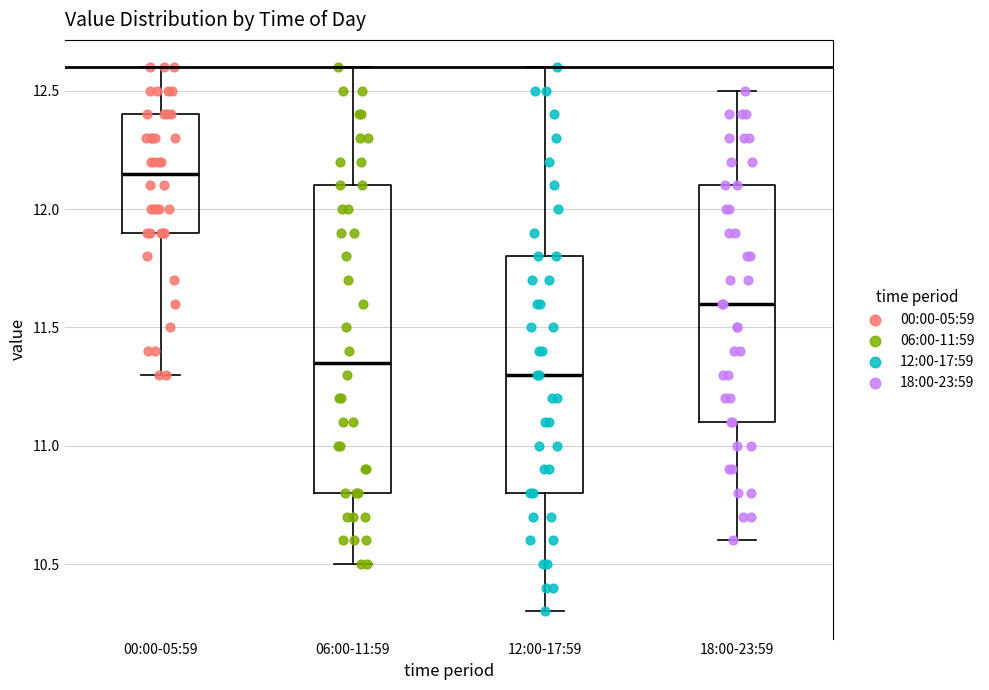

Which box is the tallest, from its lower edge to its upper edge?

06:00-11:59